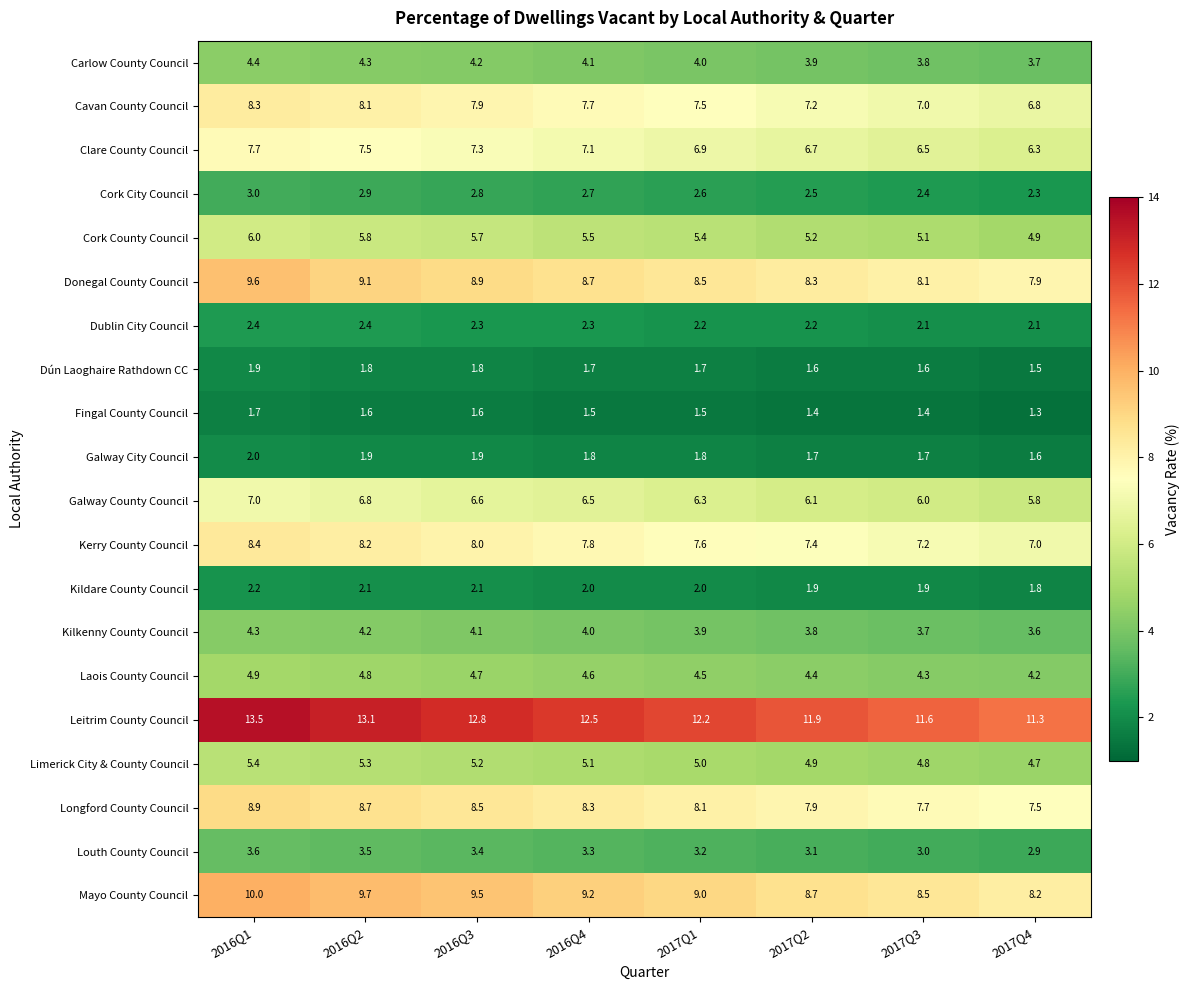

At which category is the sum across all series the highest?

2016Q1